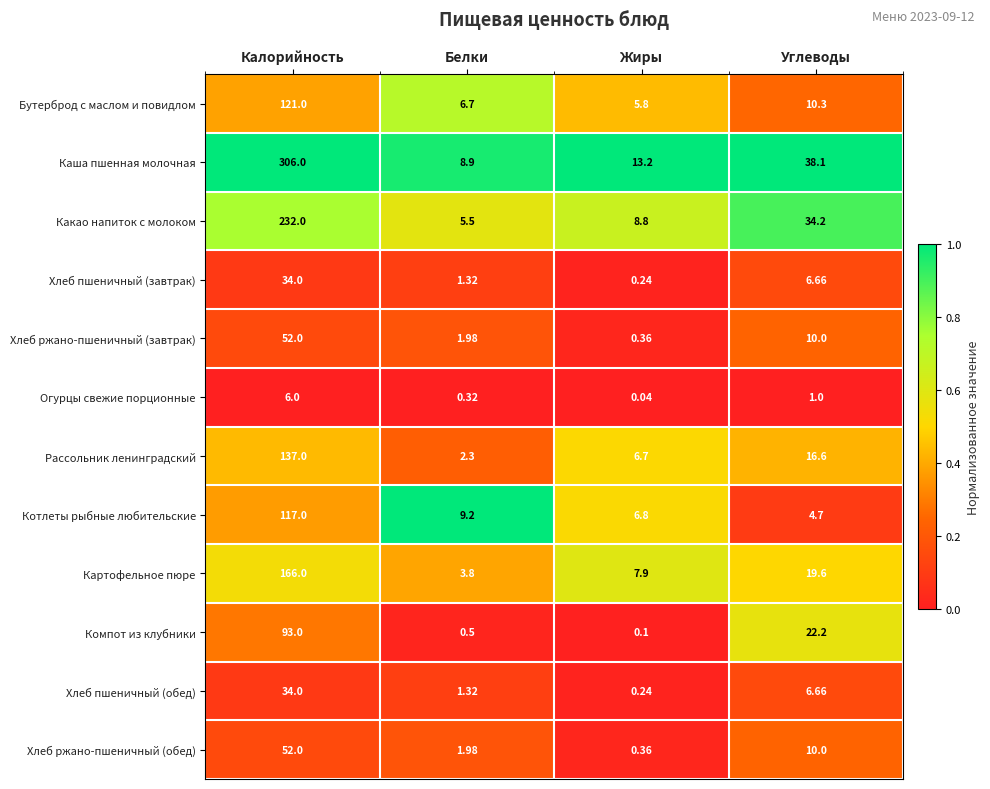

Which category has the highest value across all series?

Калорийность